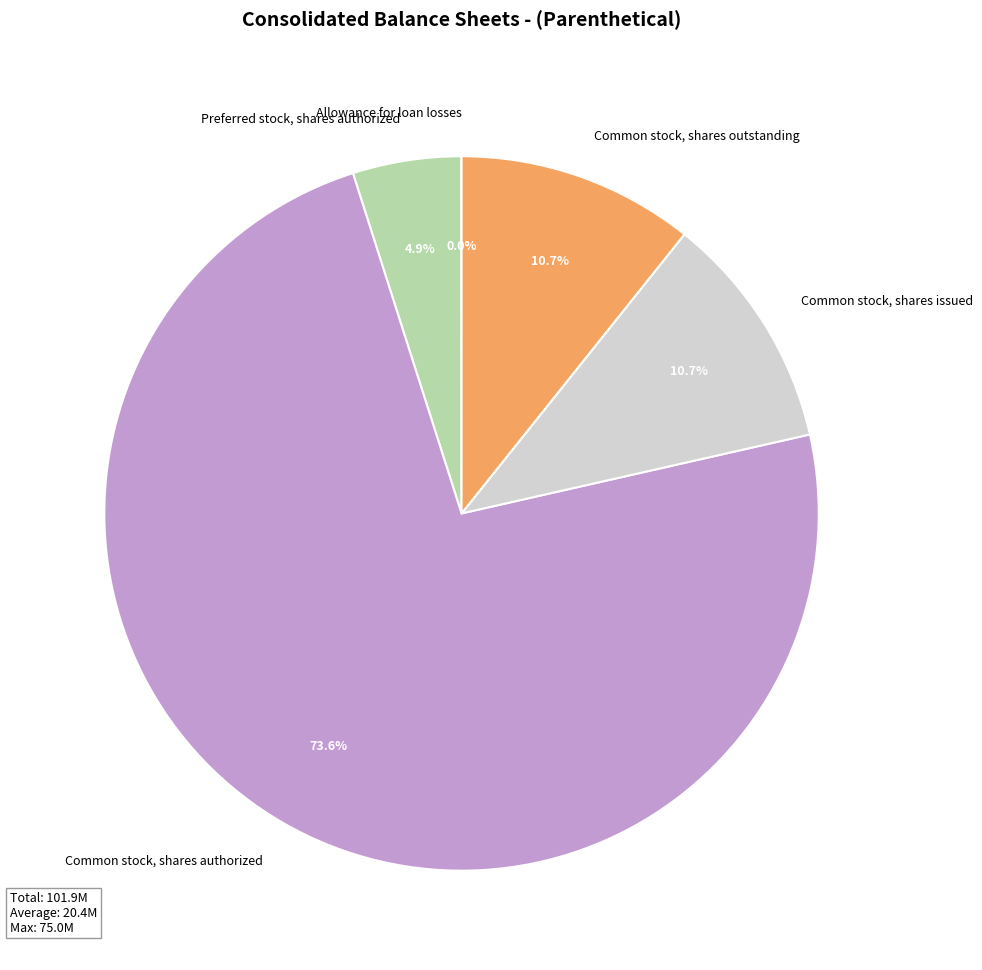

Does any single category account for the majority?

Yes